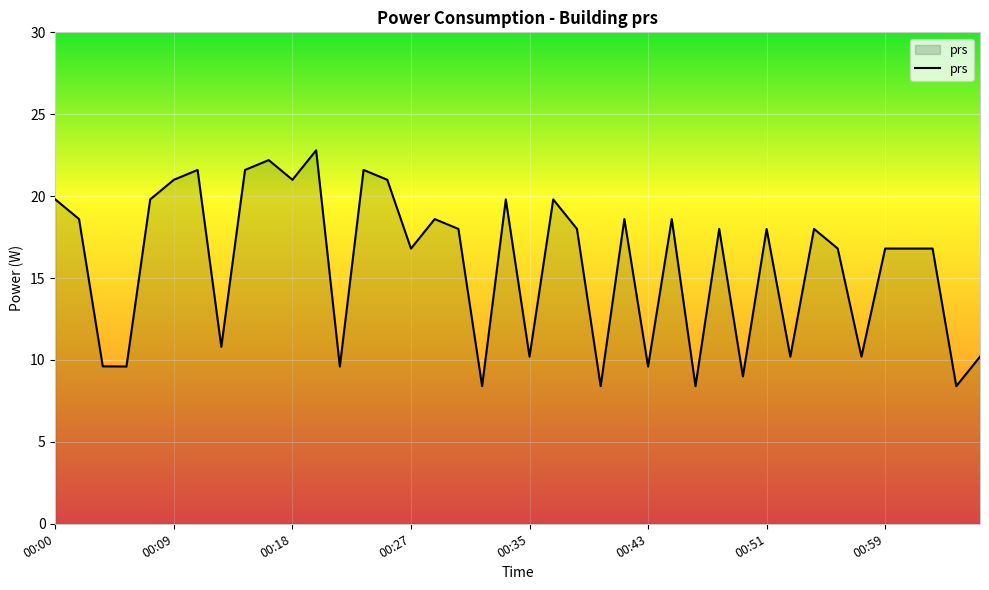

What is the average value?

15.8